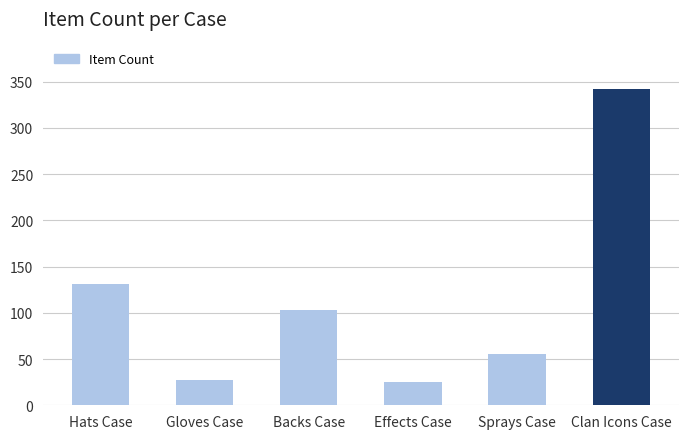

At which category does the chart reach its peak across all series?

Clan Icons Case